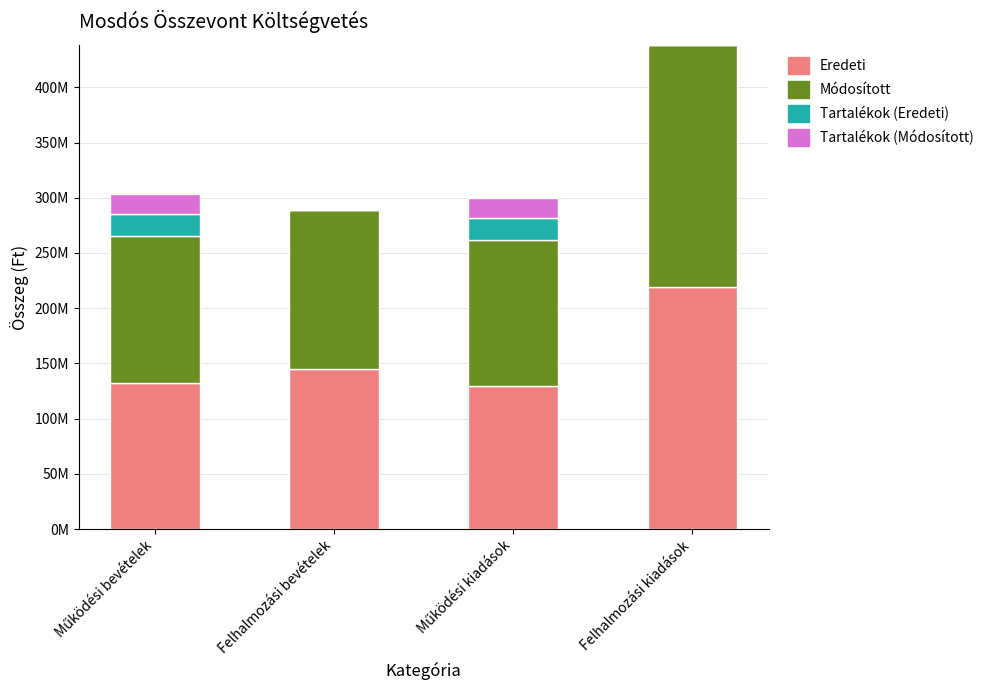

True or false: Módosított has a value of 144511984 at Felhalmozási bevételek.

True